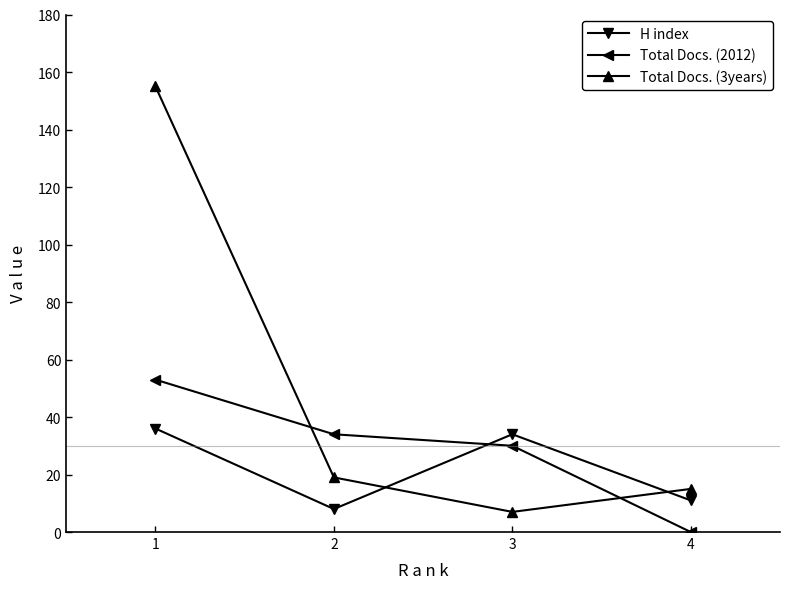

Reading right to left, extract all data points from this chart.

H index: 11	34	8	36
Total Docs. (2012): 0	30	34	53
Total Docs. (3years): 15	7	19	155